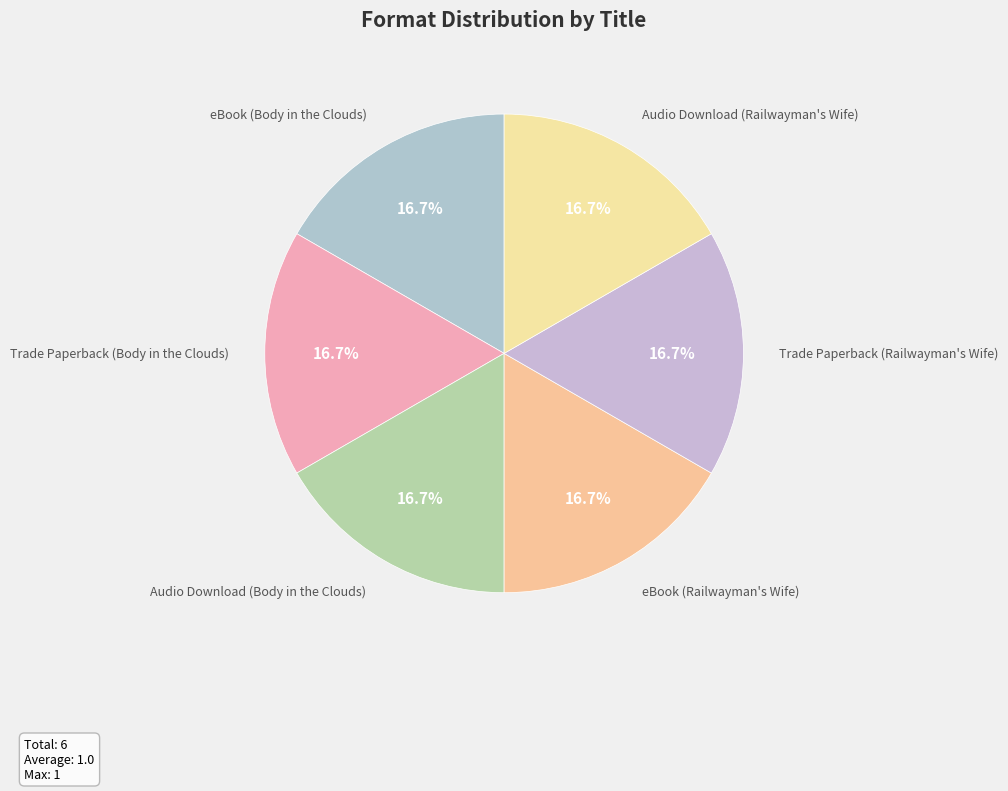

To the nearest percent, what is the average slice percentage?

17%